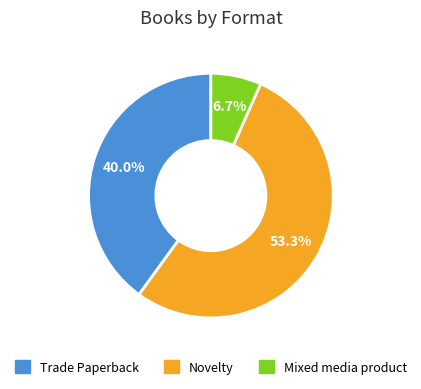

Approximately how many times larger is the value at Mixed media product compared to Trade Paperback?

0.2